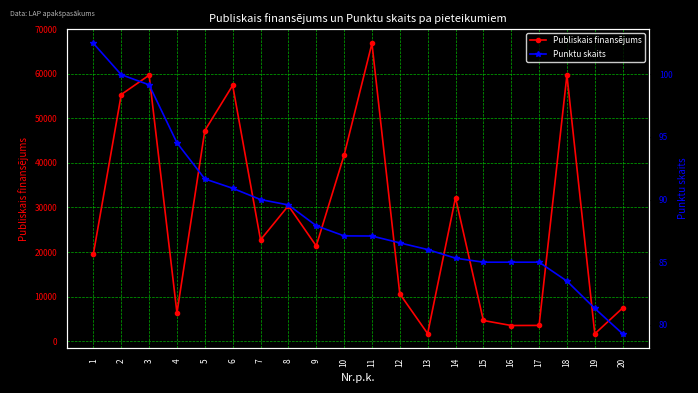

True or false: Publiskais finansējums and Punktu skaits cross at least once.

False